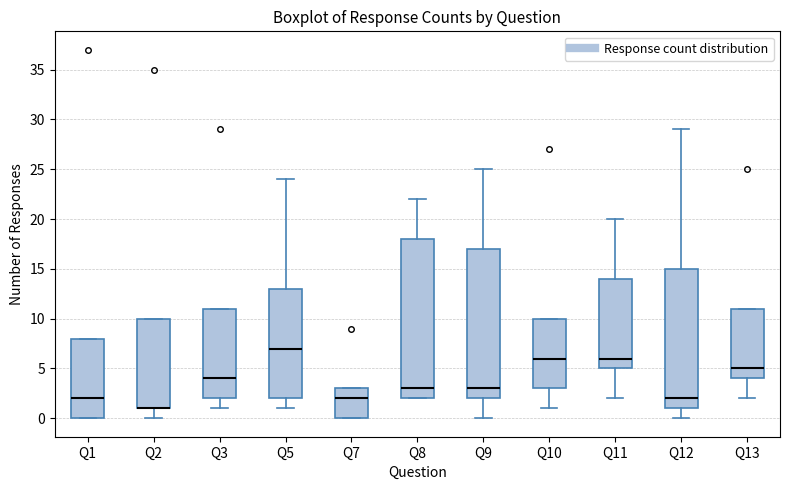

Where is the upper edge of the box for Q8 on the y-axis? The values are not printed on the chart, so give them approximately, as read against the axis.

18